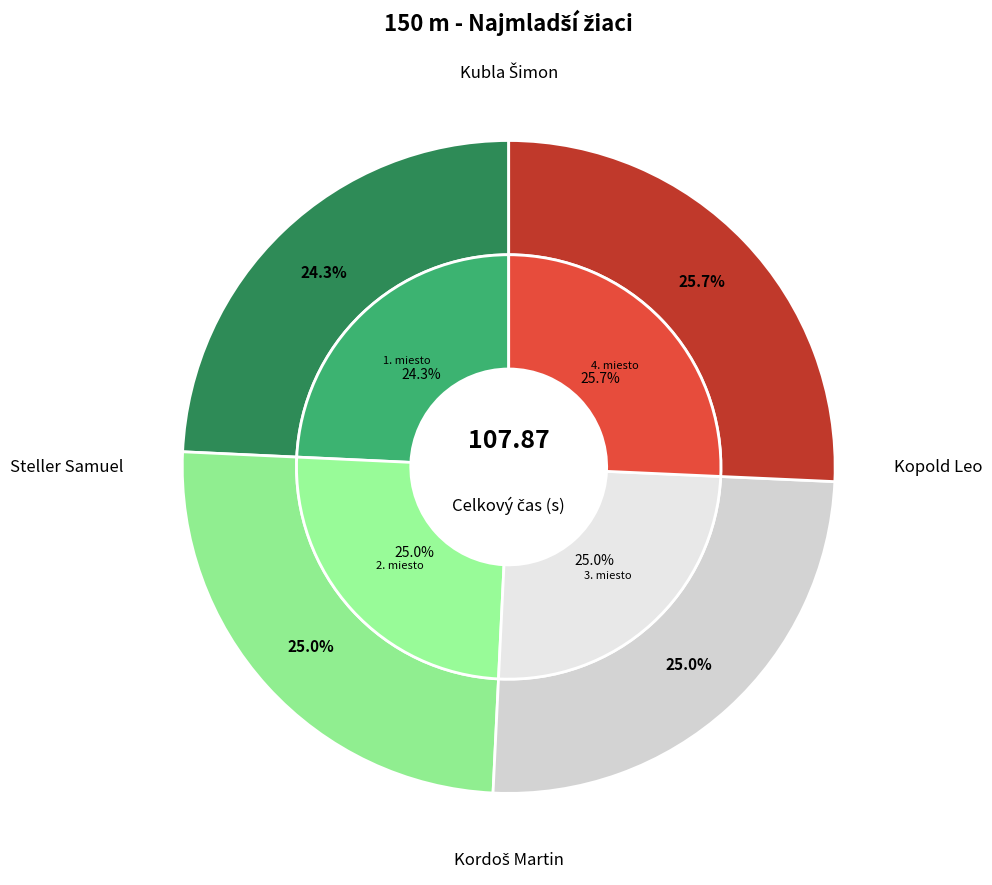

What is the ratio of the value at Kubla Šimon to the value at Steller Samuel?

1.0